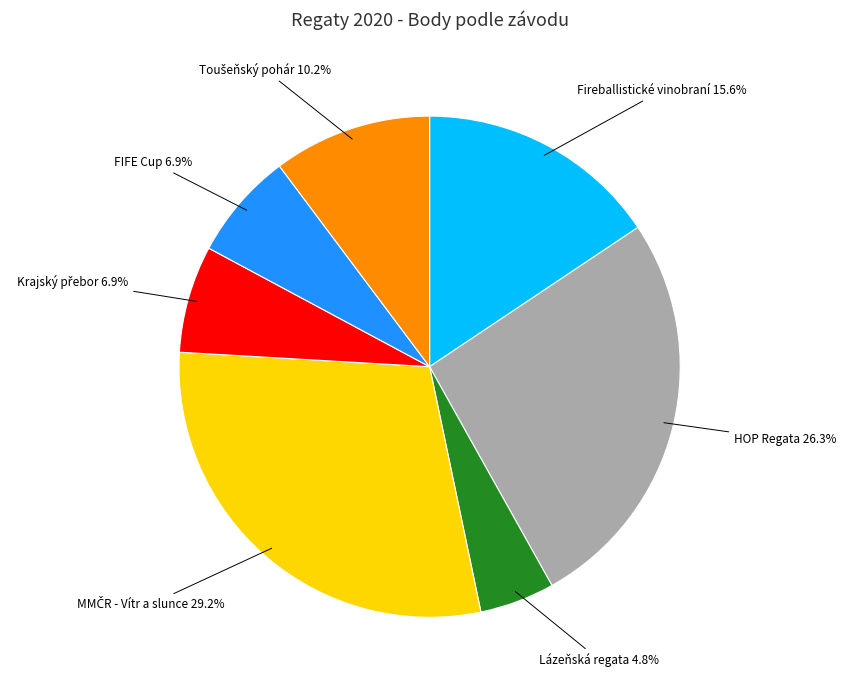

Combined, what portion of the pie is FIFE Cup and HOP Regata?

33.2%